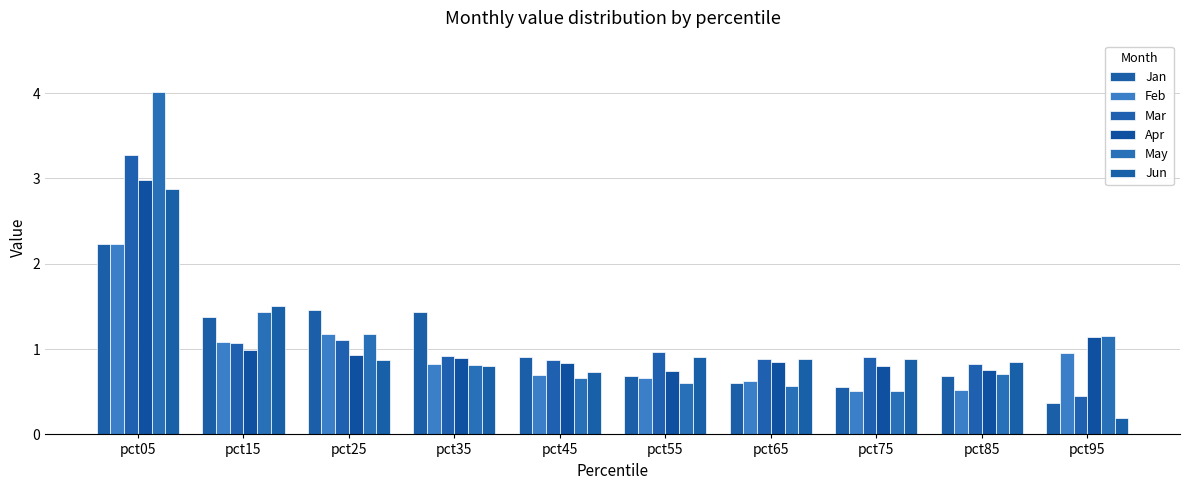

Which series has the largest range (max minus min)?

May